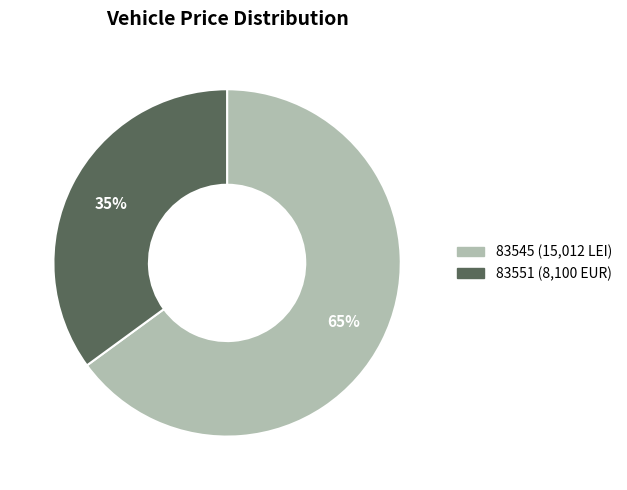

Combined, do 83545 and 83551 account for over 50%?

Yes